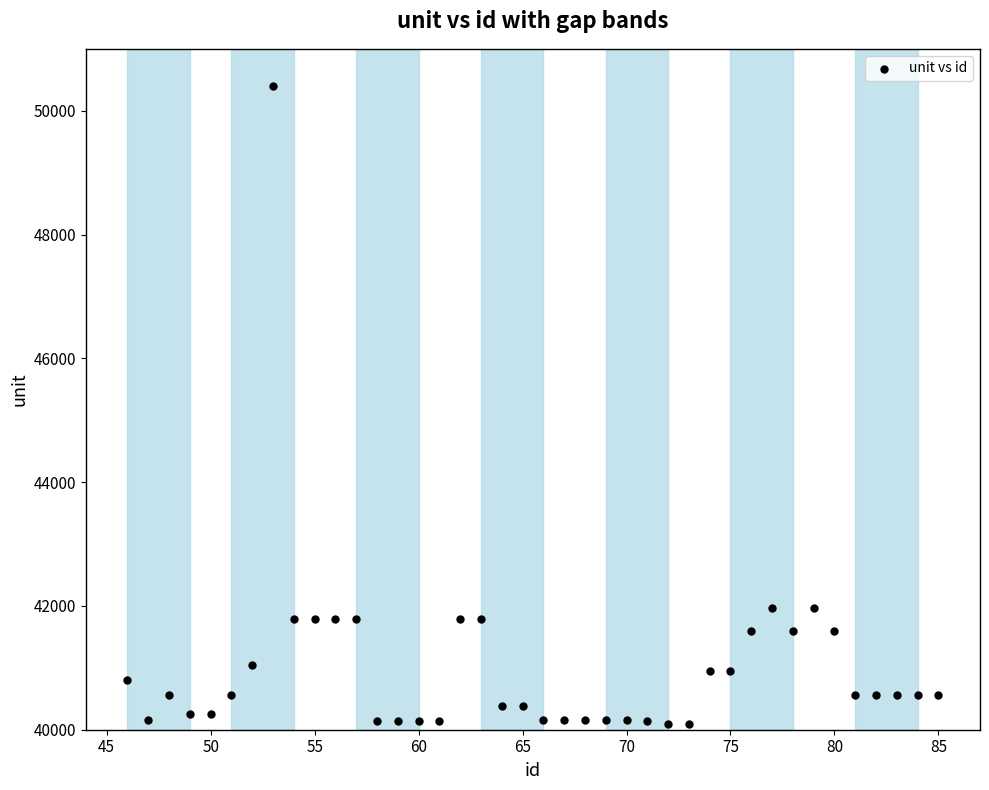

What is the range of Y values (max minus min)?

10303